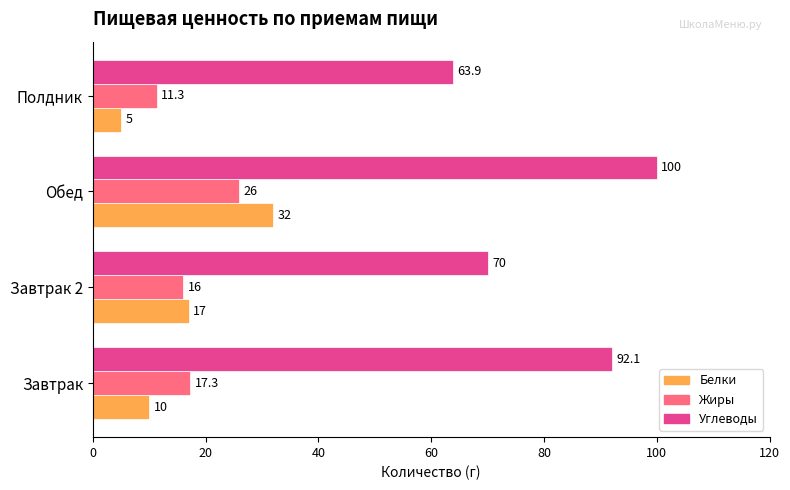

True or false: Углеводы has a value of 137.4 at Обед.

False